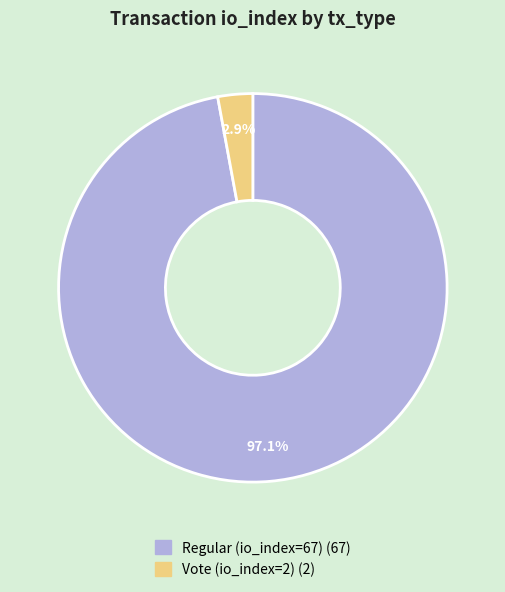

Does any single category account for the majority?

Yes